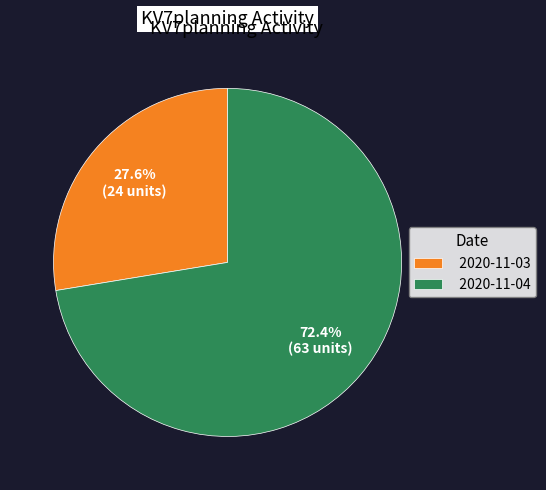

Between 2020-11-04 and 2020-11-03, which is larger?

2020-11-04